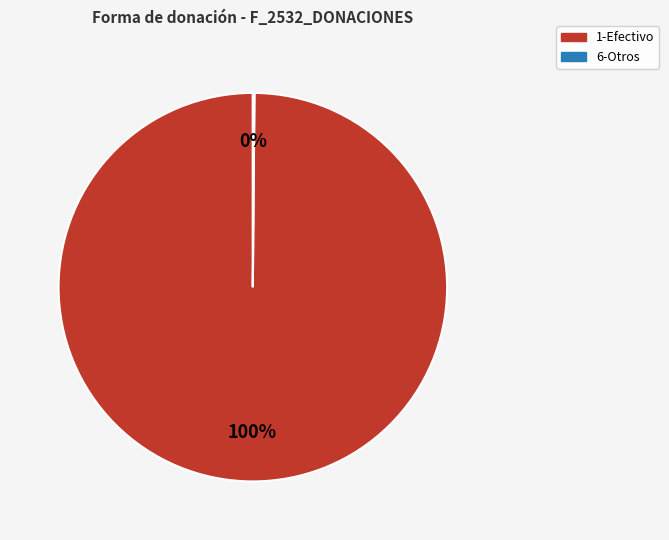

To the nearest percent, what is the difference between the largest and smallest slice percentages?

100%